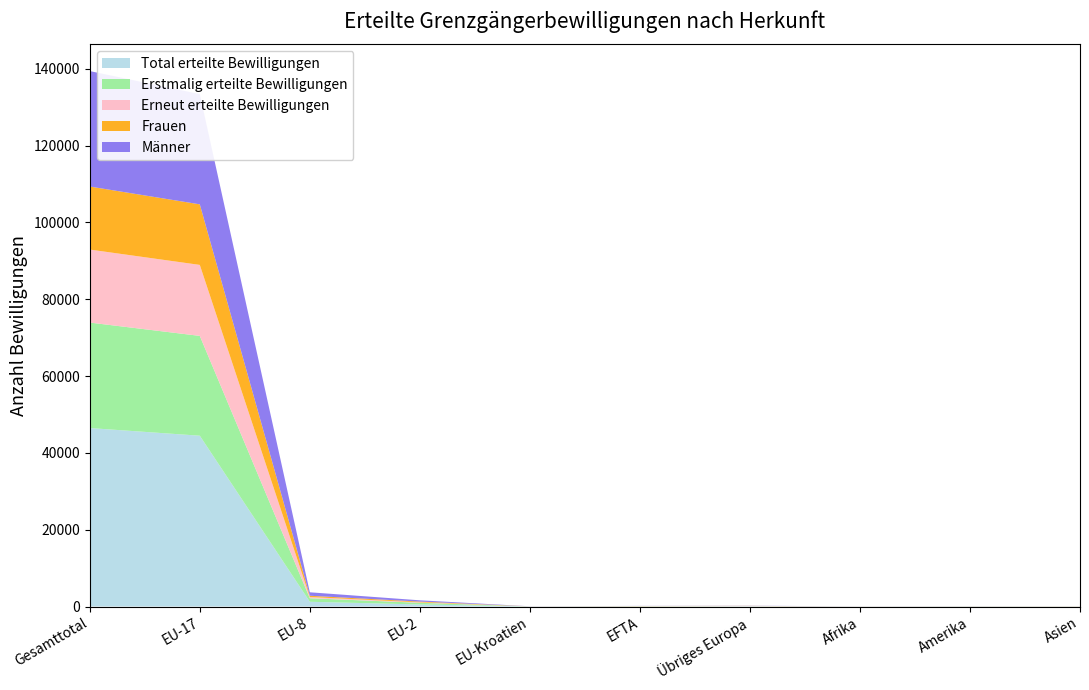

Reading left to right, extract all data points from this chart.

Total erteilte Bewilligungen: 46474	44476	1236	539	21	54	69	18	32	26
Erstmalig erteilte Bewilligungen: 27463	25994	924	434	9	32	26	10	18	14
Erneut erteilte Bewilligungen: 19011	18482	312	105	12	22	43	8	14	12
Frauen: 16413	15771	331	207	5	31	28	7	15	16
Männer: 30061	28705	905	332	16	23	41	11	17	10